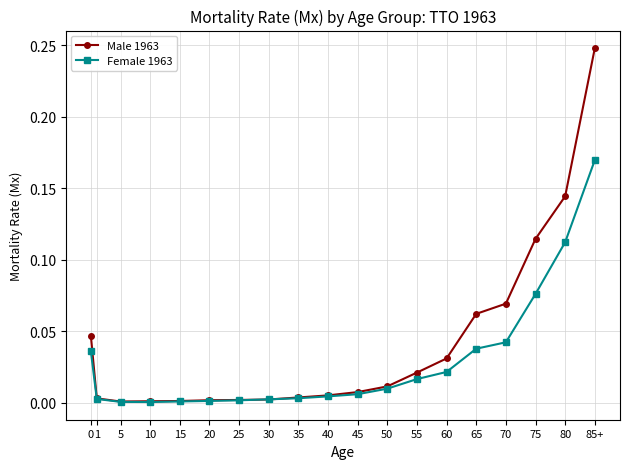

Does the chart have visible grid lines?

Yes